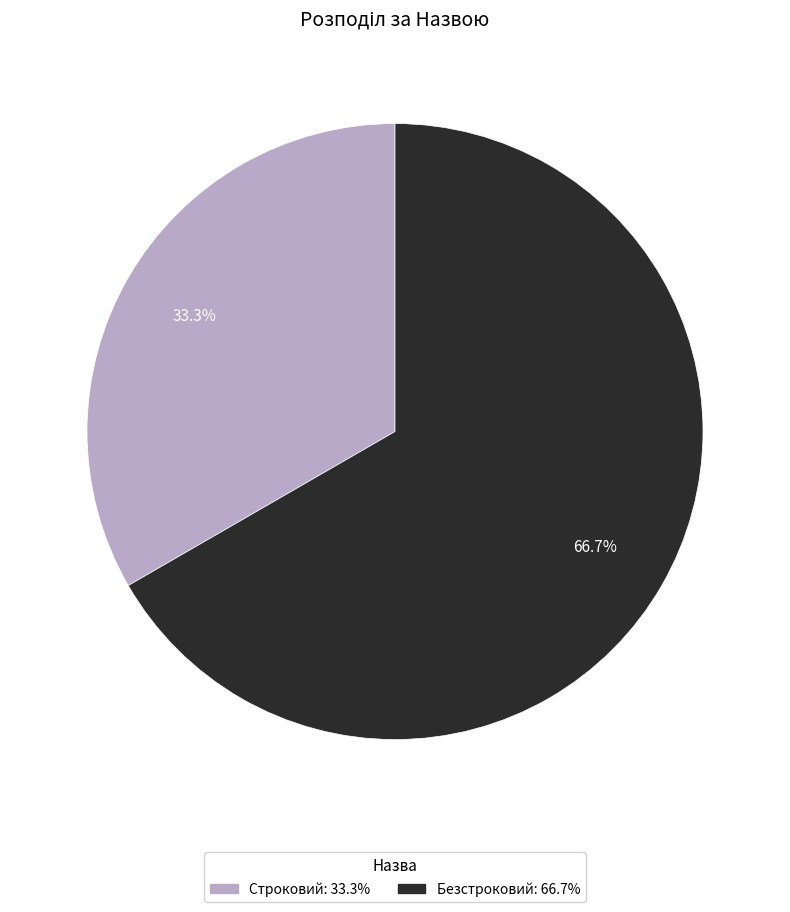

Rank the categories by value from highest to lowest.

Безстроковий, Строковий